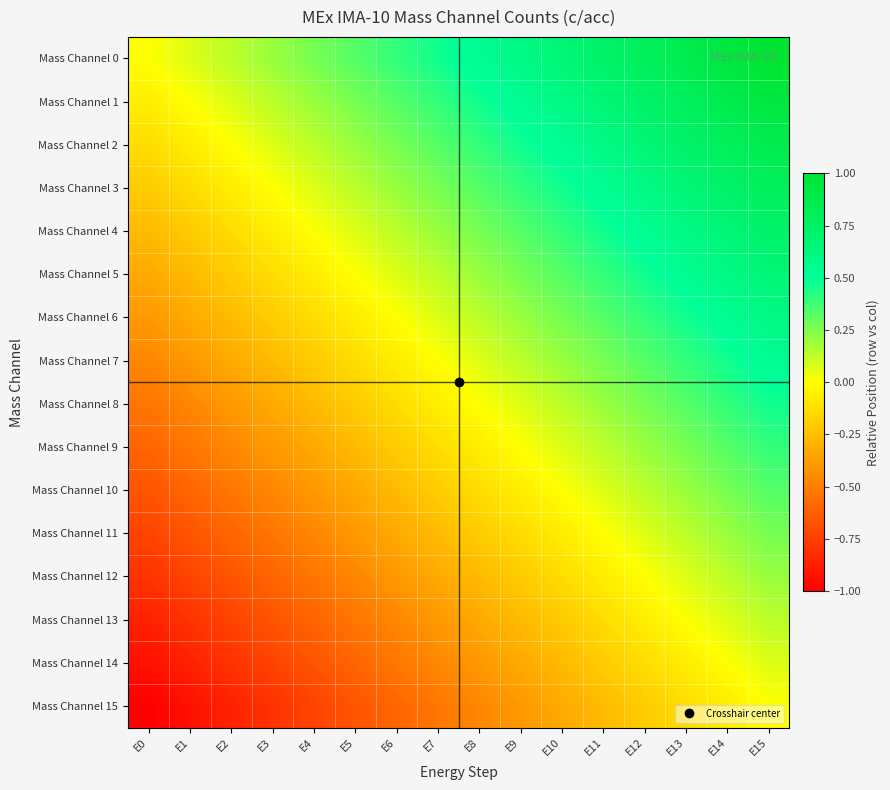

What is the total value across all series at E0?

-8.0